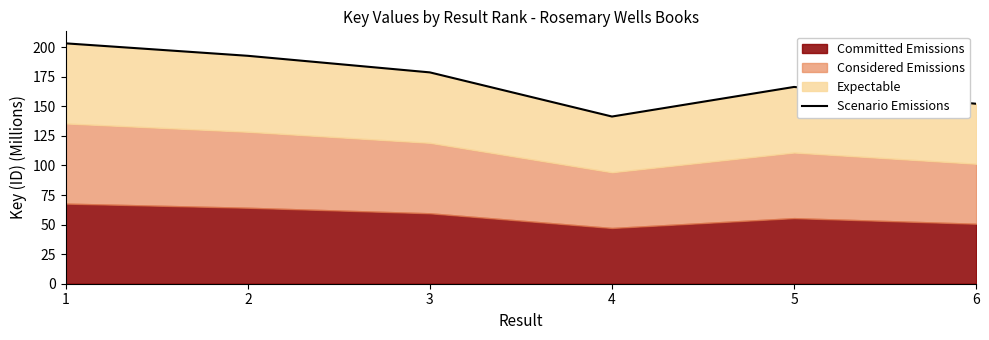

What is the value of the 4th point from the left?

141.4